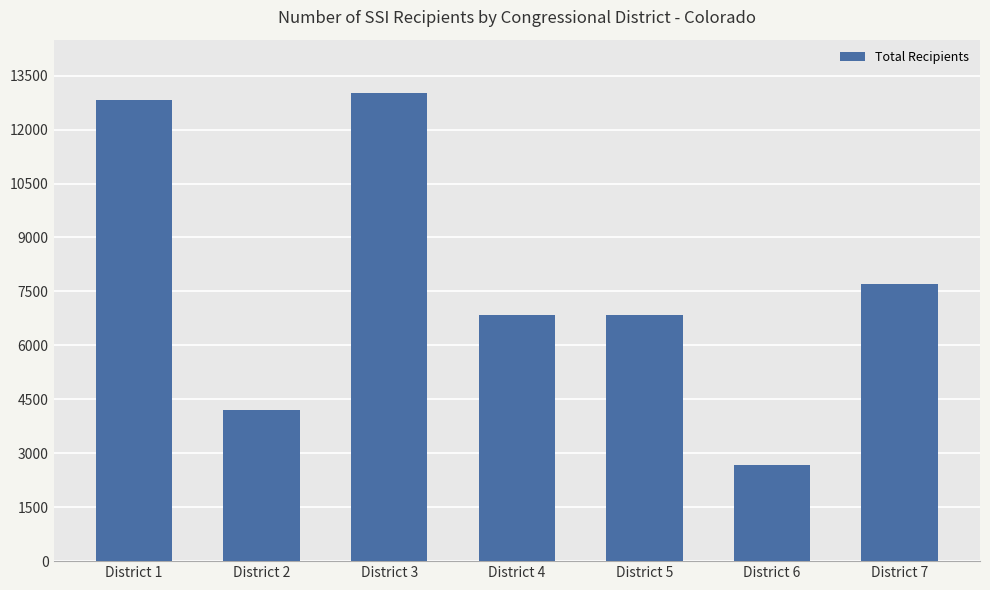

How many values are below 6849?

3